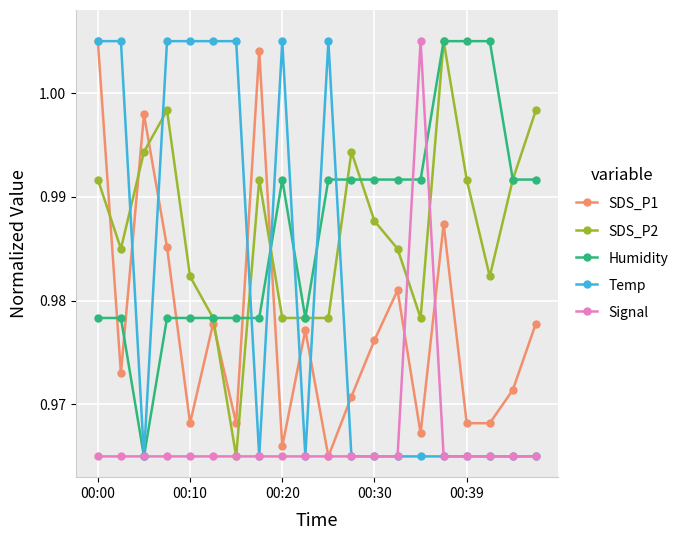

Count the Signal values in the range 0 to 1.

19